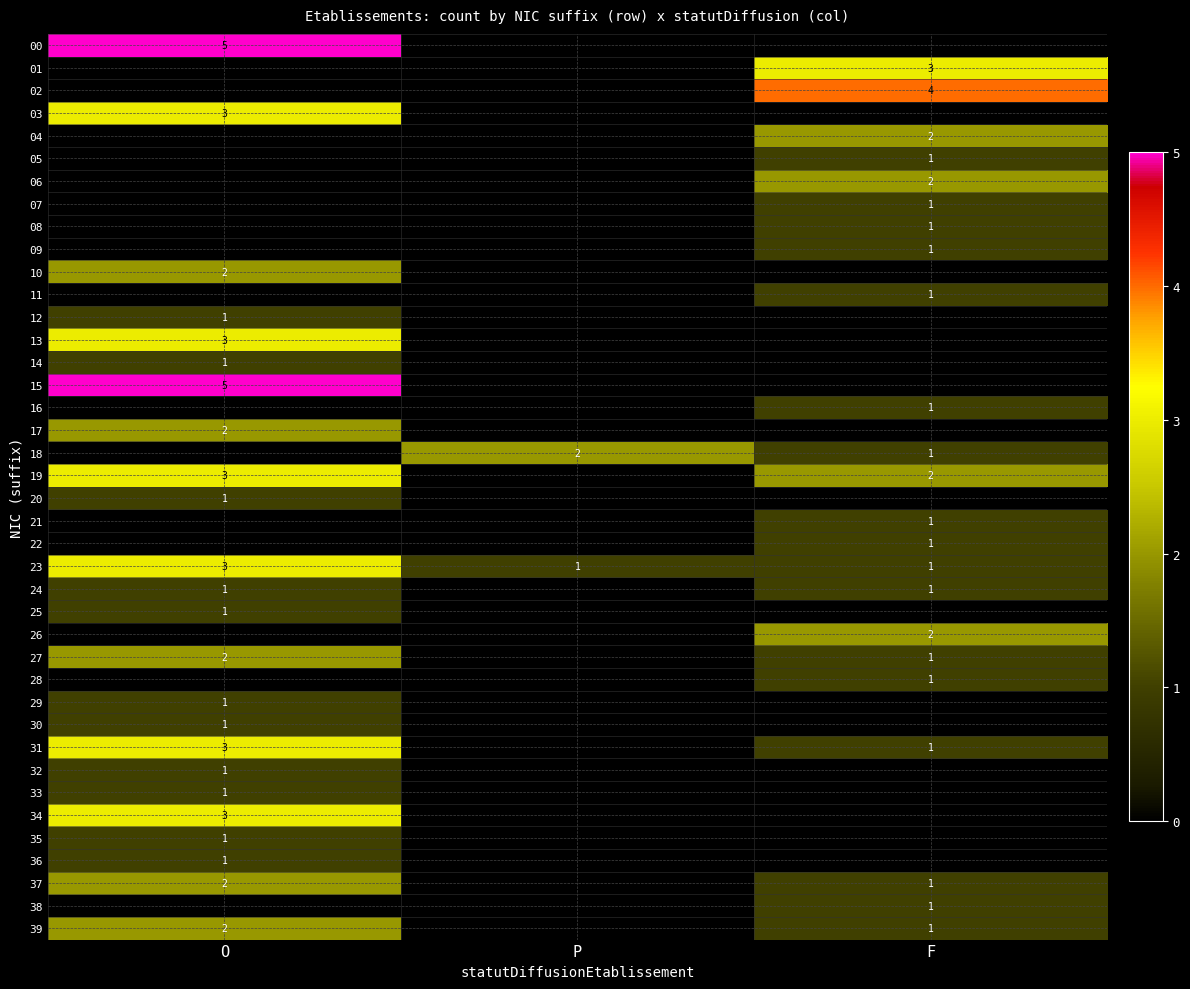

The value of 09 at F is 1. True or false?

True